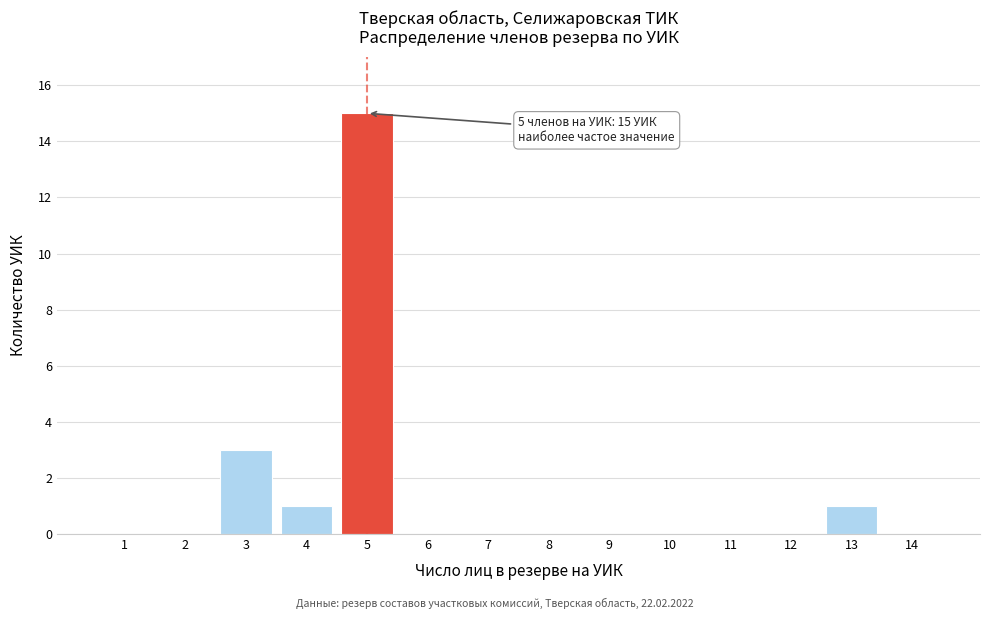

Reading left to right, list all the values displayed in this chart.

1=0	2=0	3=3	4=1	5=15	6=0	7=0	8=0	9=0	10=0	11=0	12=0	13=1	14=0